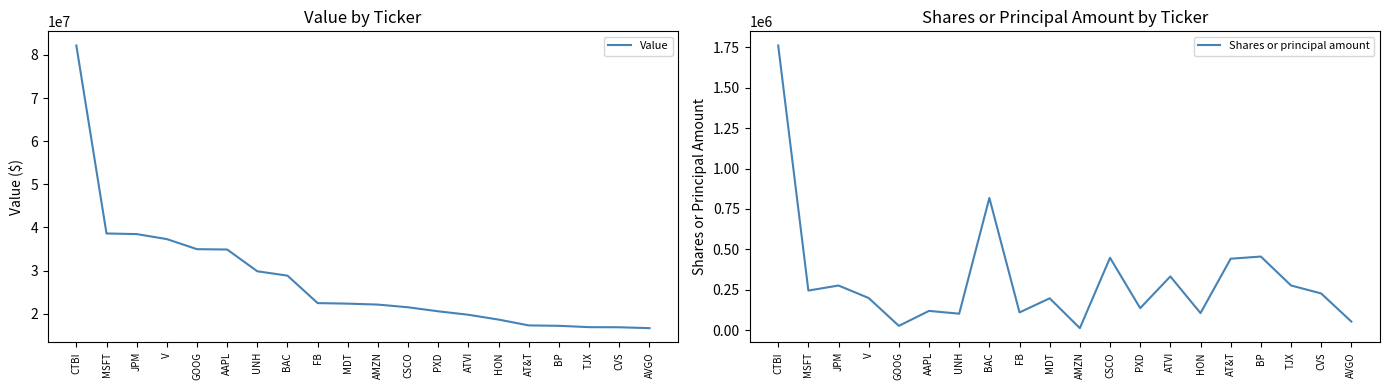

What is the minimum value for Shares or principal amount?

11962